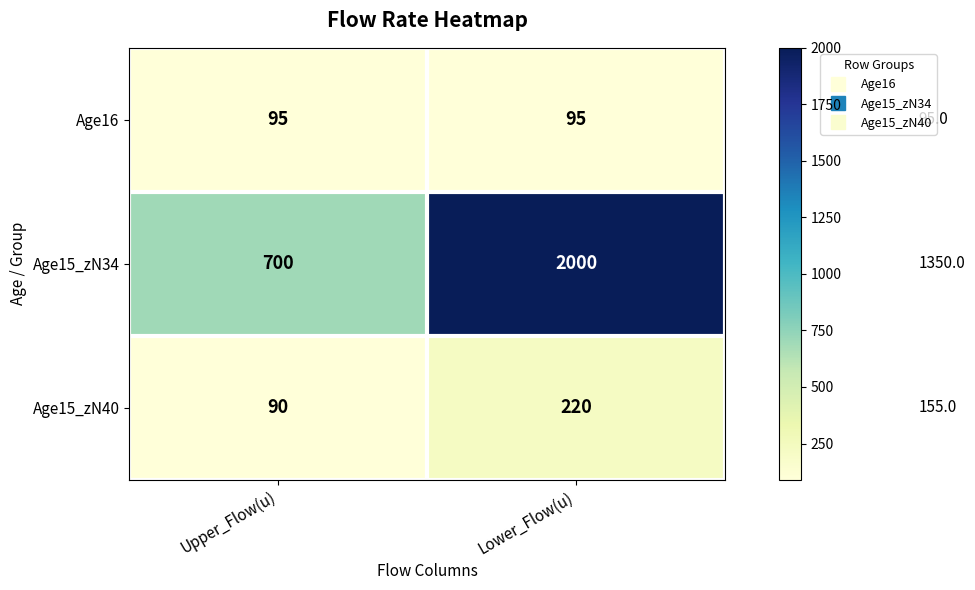

The Age16 series shows 128 at Upper_Flow(u). True or false?

False